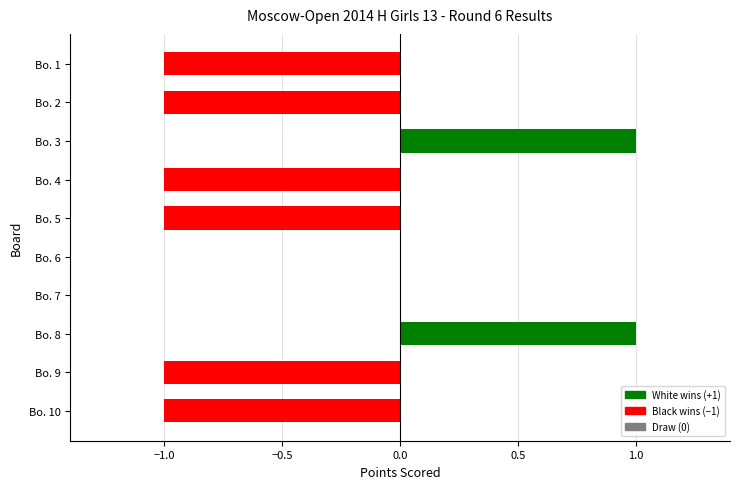

Reading bottom to top, list all the values displayed in this chart.

Bo. 10=-1	Bo. 9=-1	Bo. 8=1	Bo. 7=0	Bo. 6=0	Bo. 5=-1	Bo. 4=-1	Bo. 3=1	Bo. 2=-1	Bo. 1=-1